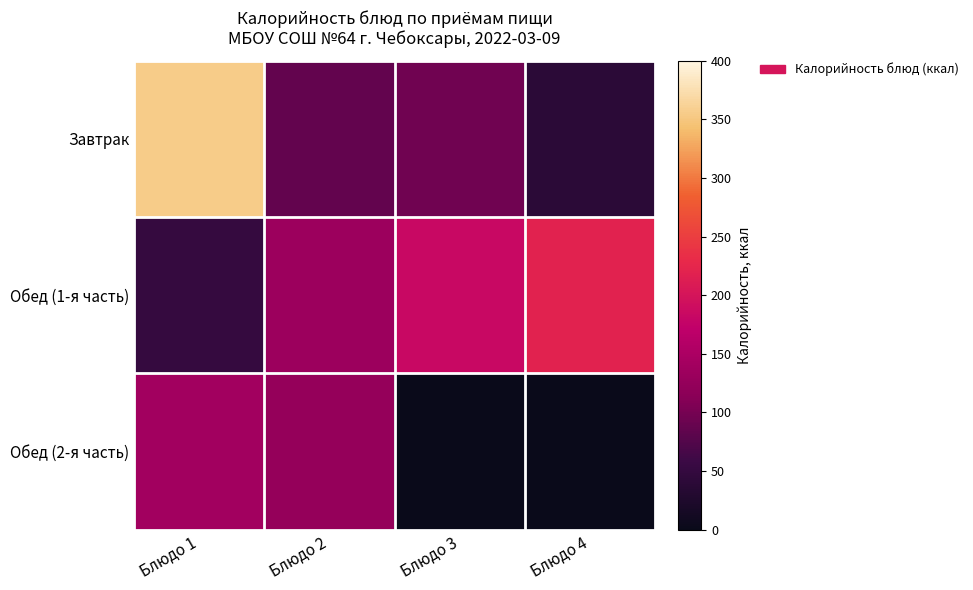

Which label corresponds to the smallest value in the chart?

Блюдо 3